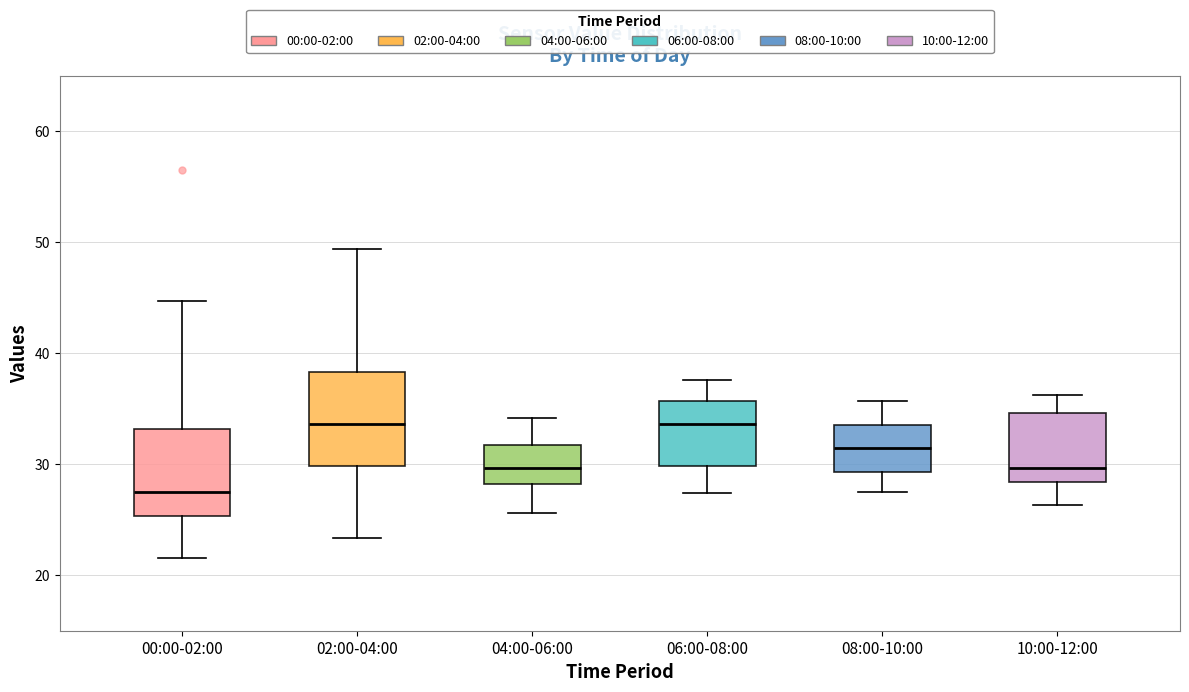

Reading left to right, read every box against the y-axis: the position of its median line, the range the box covers, and the ends of its whiskers. The values are not printed on the chart, so give them approximately, as read against the axis.

00:00-02:00: median 28, box 25 to 33, whiskers 22 to 45
02:00-04:00: median 34, box 30 to 38, whiskers 23 to 49
04:00-06:00: median 30, box 28 to 32, whiskers 26 to 34
06:00-08:00: median 34, box 30 to 36, whiskers 27 to 38
08:00-10:00: median 32, box 29 to 34, whiskers 28 to 36
10:00-12:00: median 30, box 28 to 35, whiskers 26 to 36